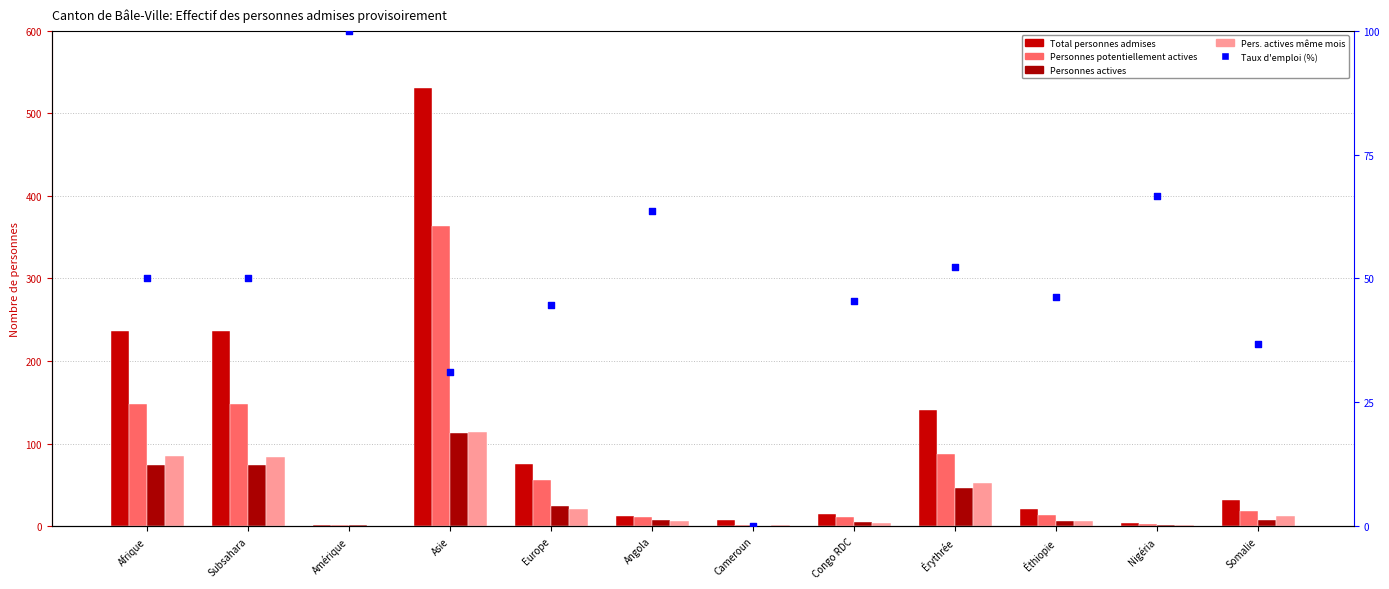

Which series contains the lowest Y value?

Personnes actives